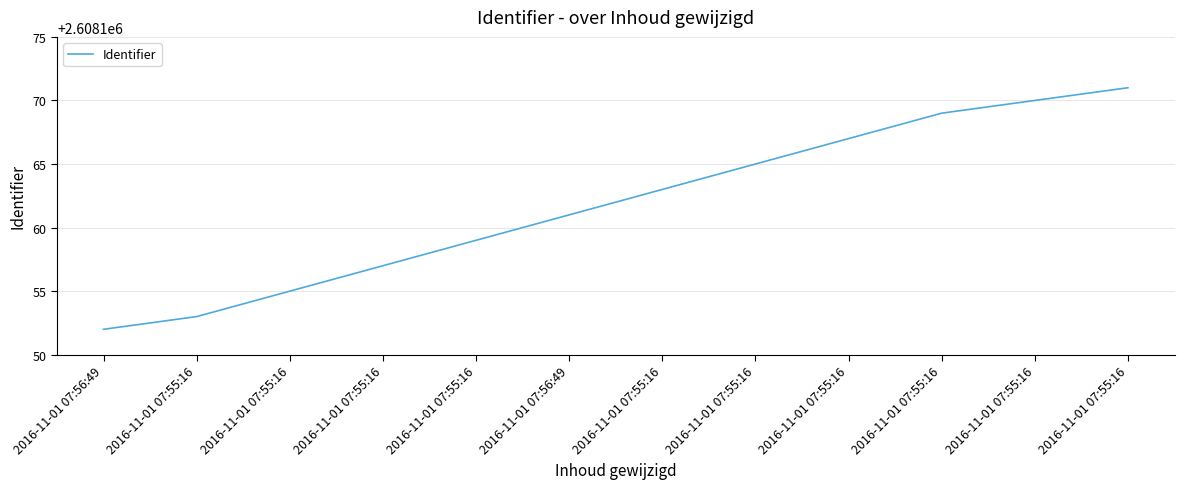

Does the chart have visible grid lines?

Yes